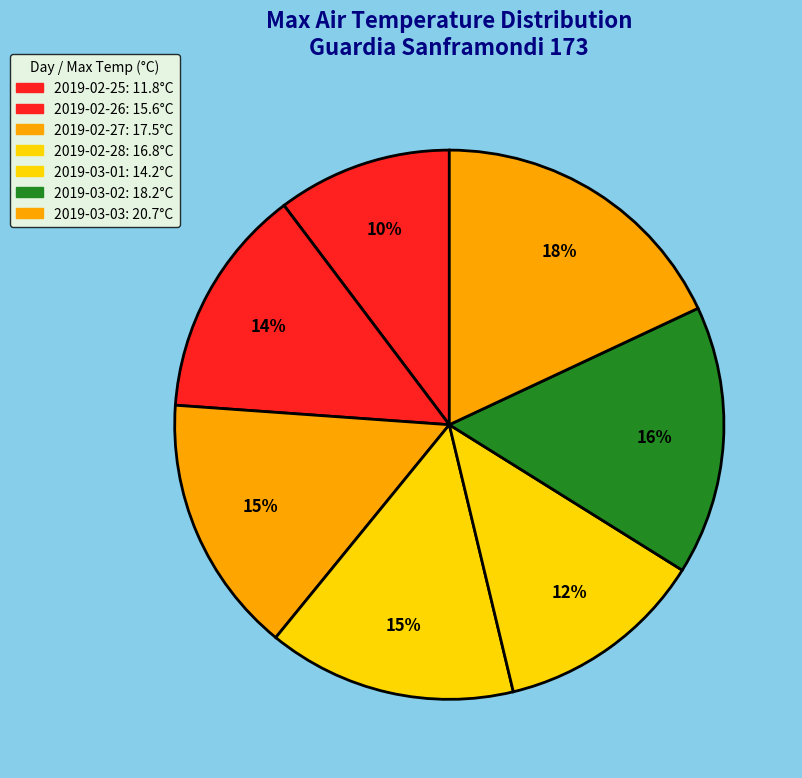

Which category has the biggest portion of the pie?

2019-03-03